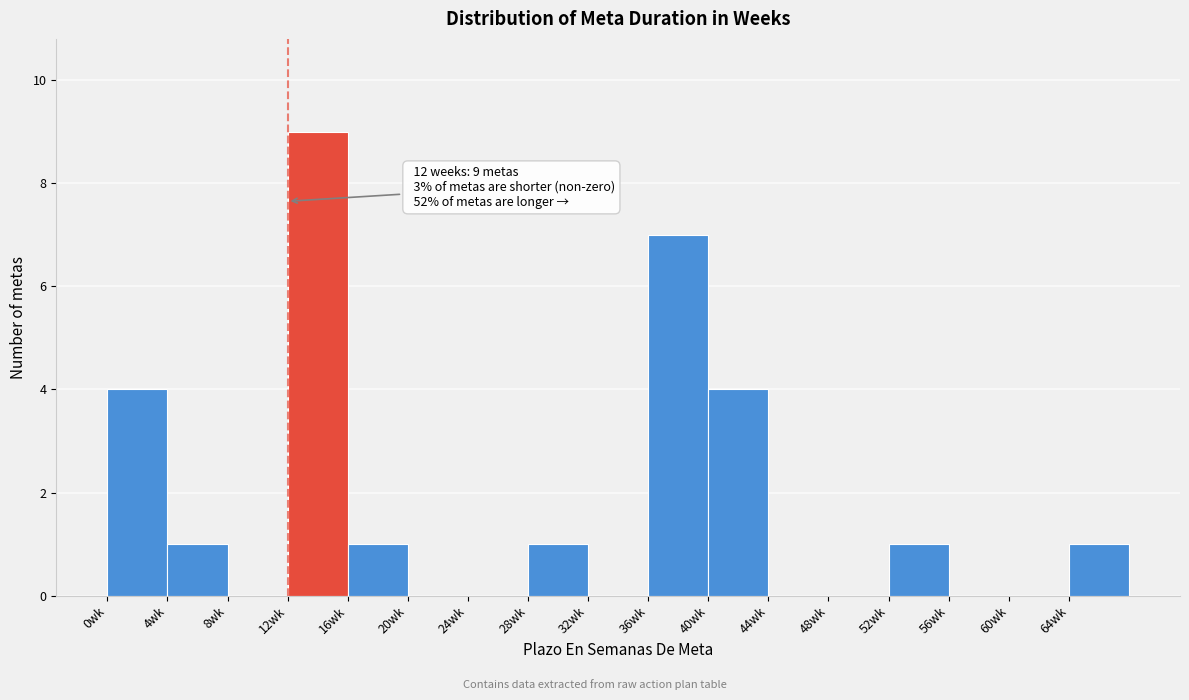

Which range on the x-axis has the tallest bar?

12 to 16